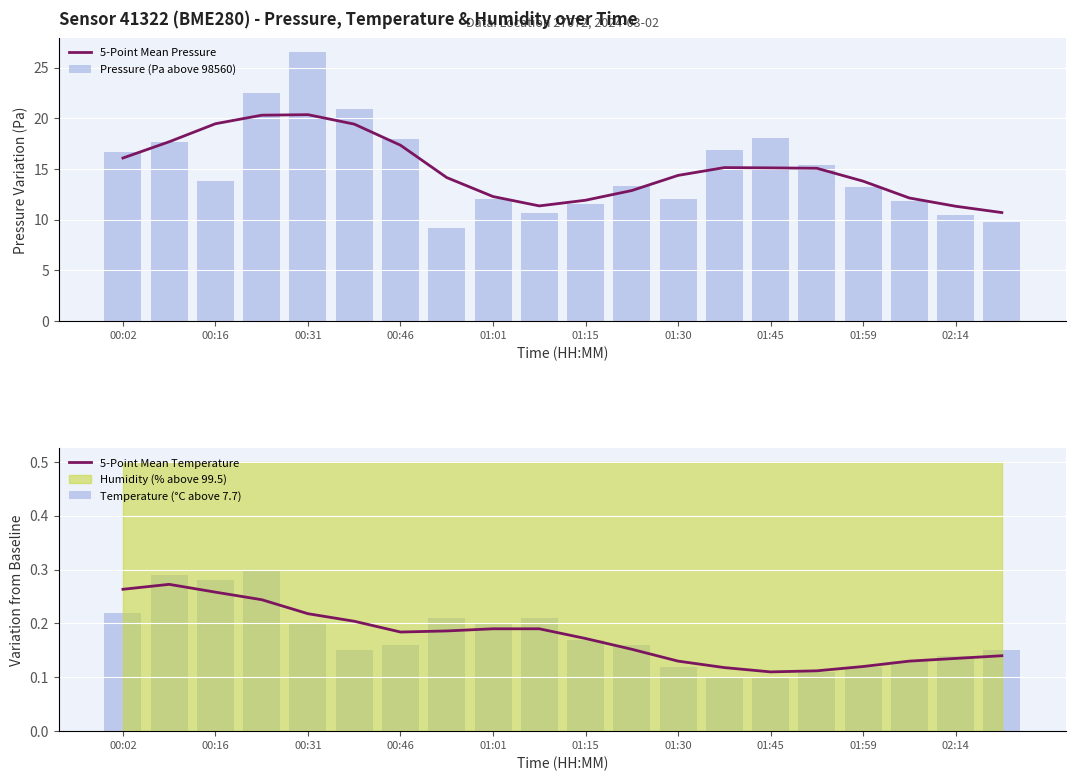

True or false: 5-Point Mean Pressure has a value of 35.6 at 00:31.

False